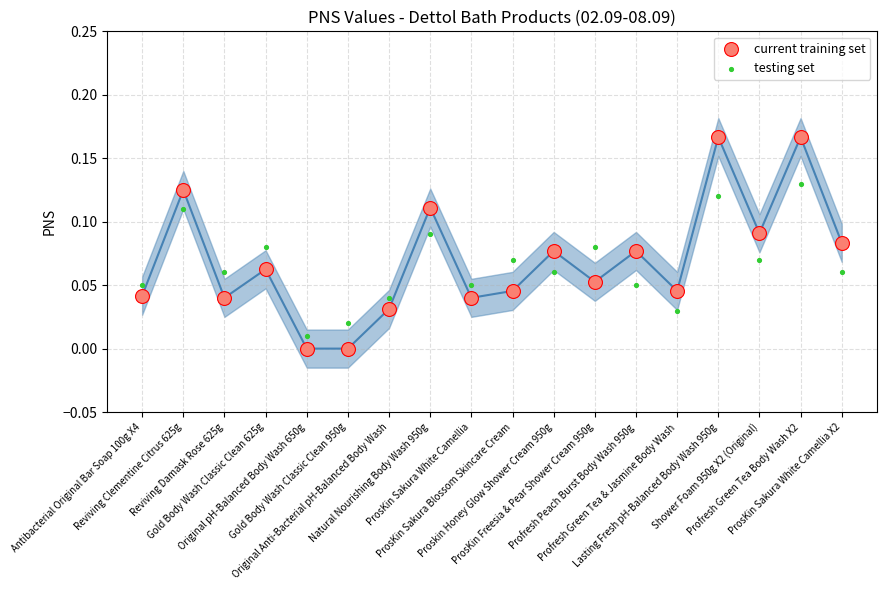

Which series has the largest Y range (max minus min)?

current training set